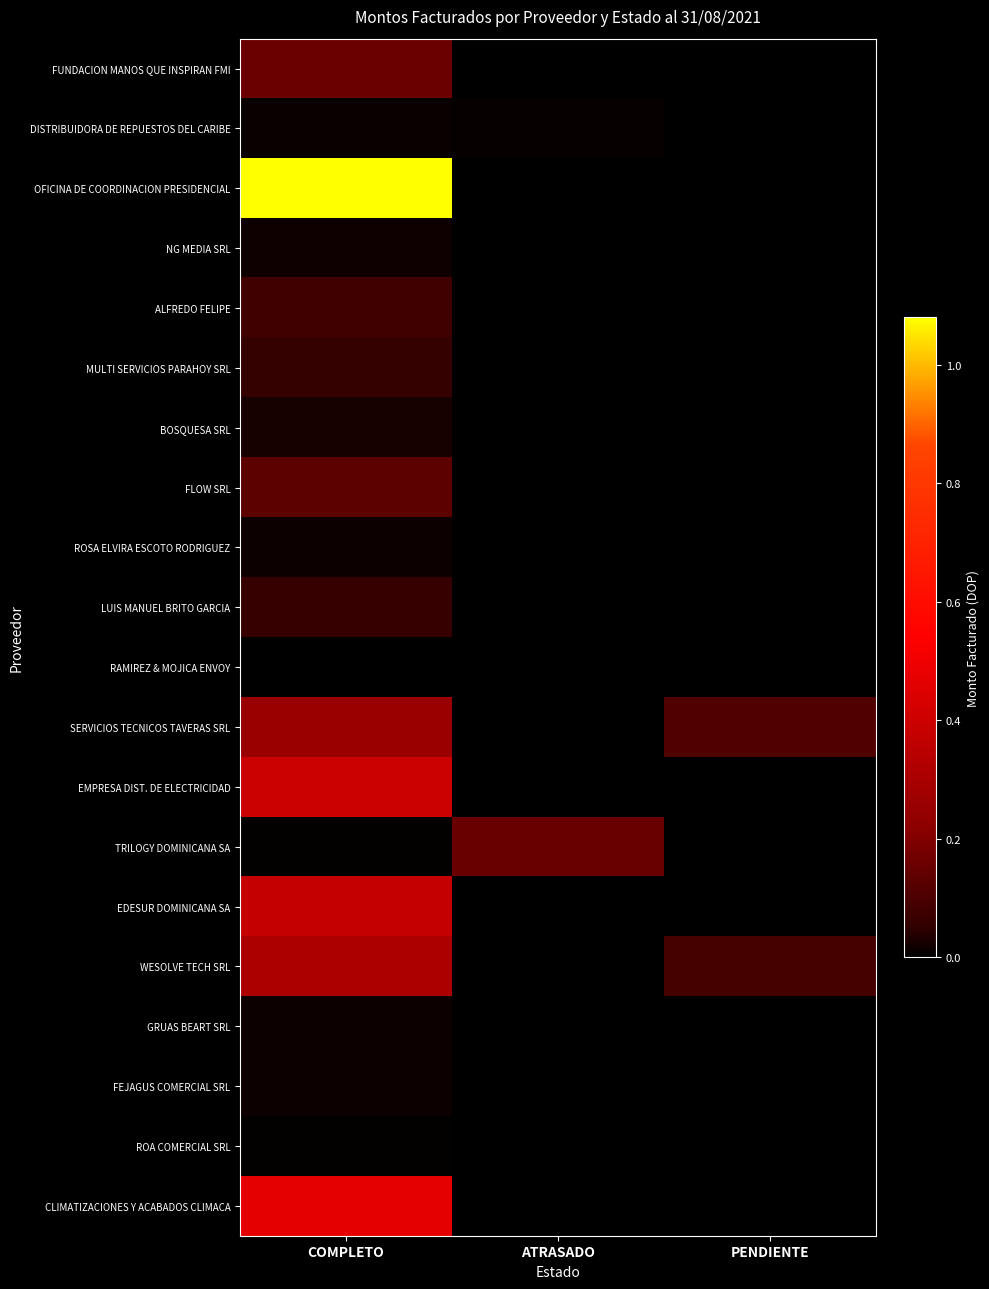

At how many categories does at least one series exceed 533307?

1